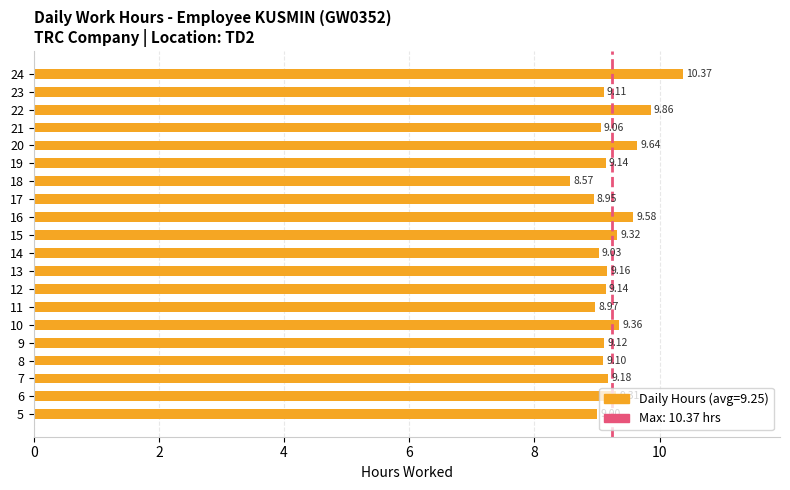

Approximately how many times larger is the value at 8 compared to 15?

1.0